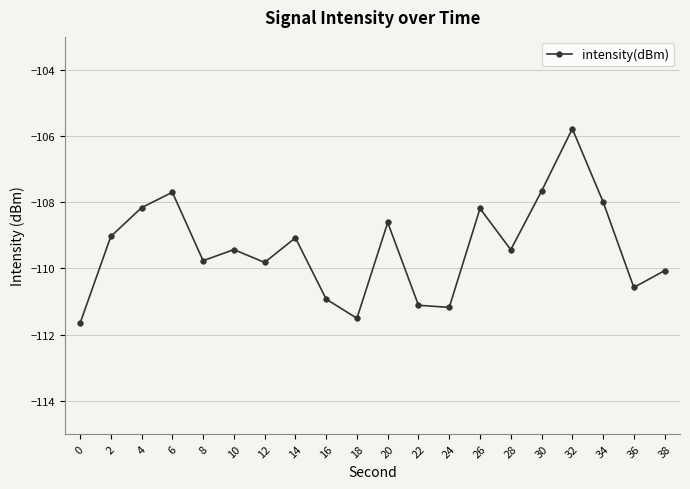

Is this an area chart (filled region under the line)?

No